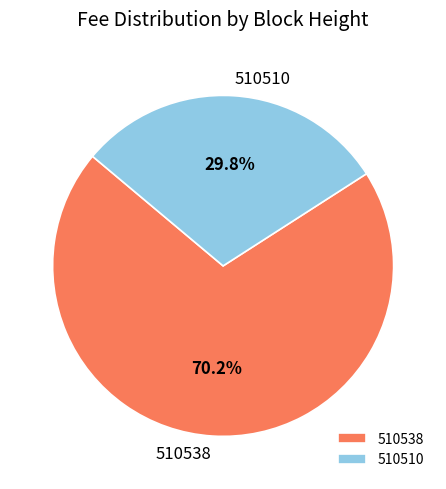

Is it true that 510538 is 70% of the pie?

True